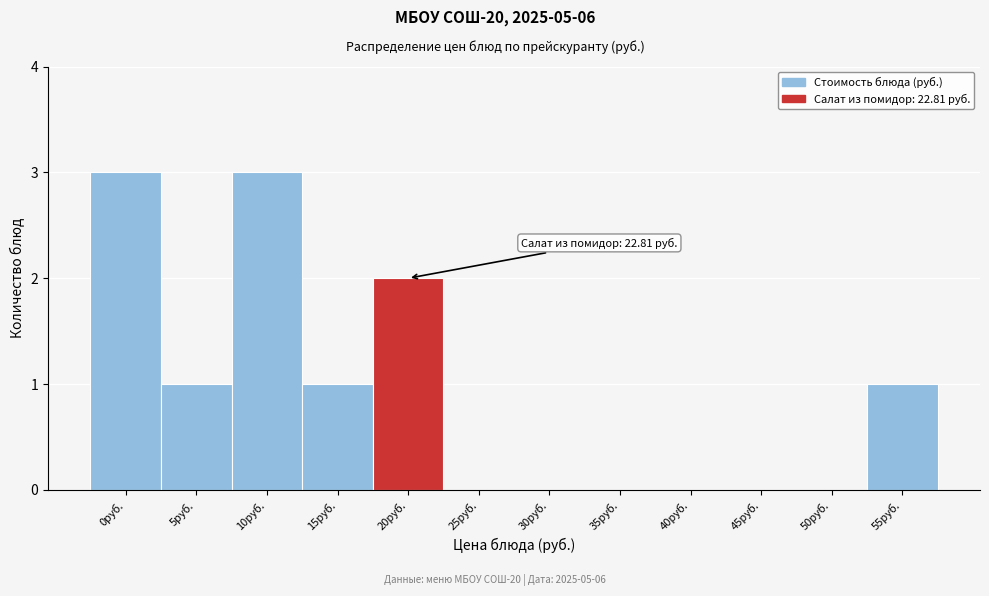

Reading left to right, transcribe all the data shown in this chart.

0руб.=3	5руб.=1	10руб.=3	15руб.=1	20руб.=2	25руб.=0	30руб.=0	35руб.=0	40руб.=0	45руб.=0	50руб.=0	55руб.=1